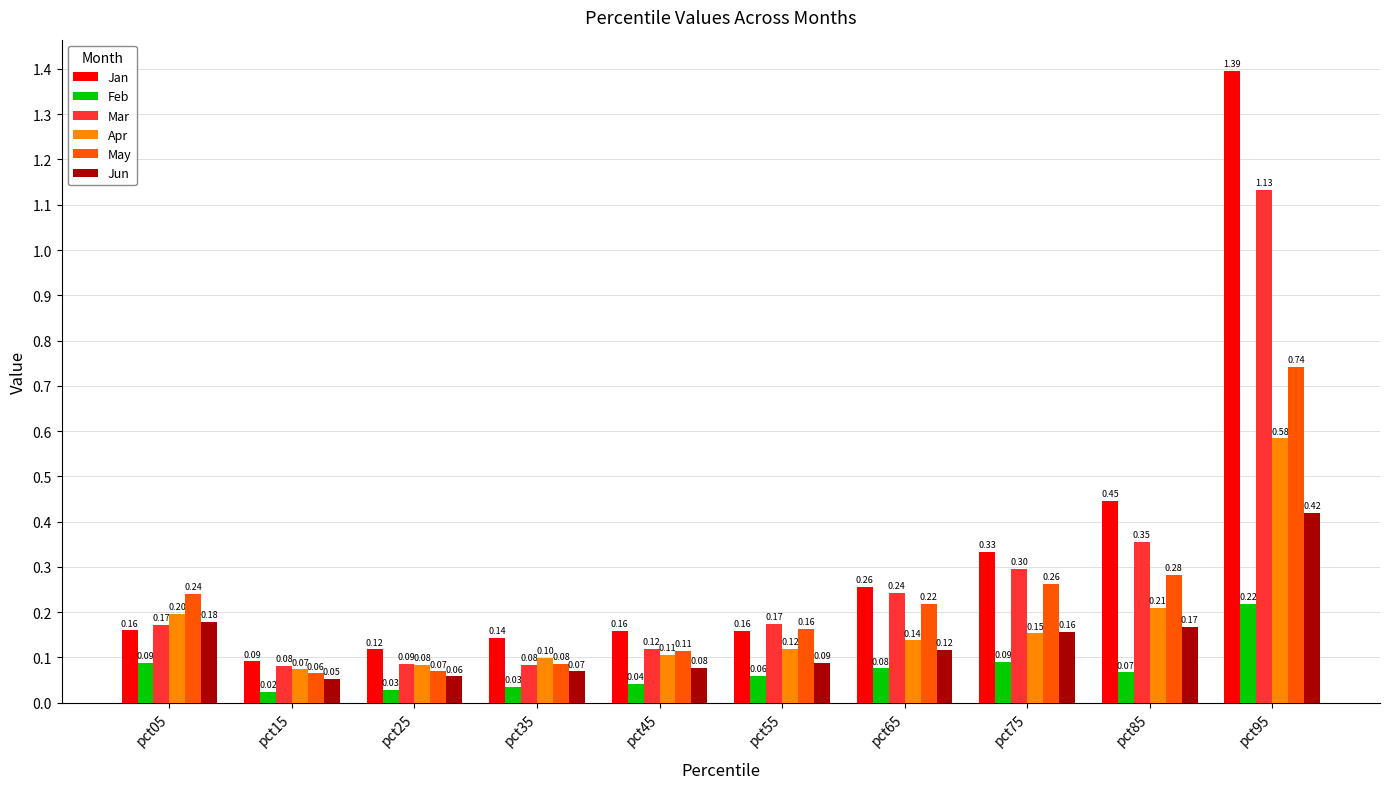

What is the maximum value for Feb?

0.2